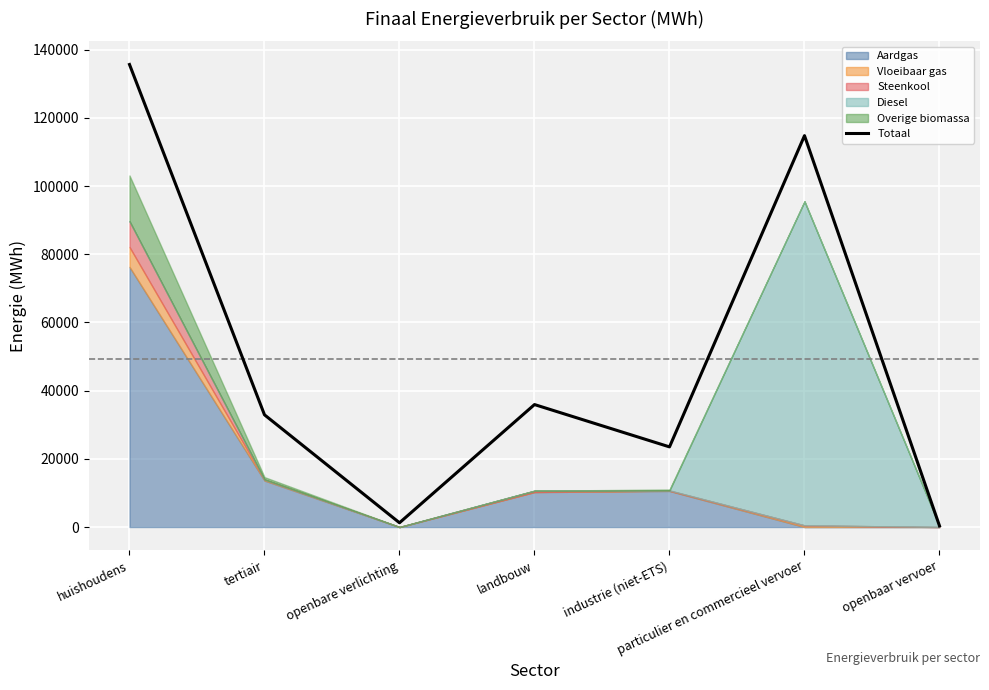

What is the label of the 1st point from the right?

openbaar vervoer